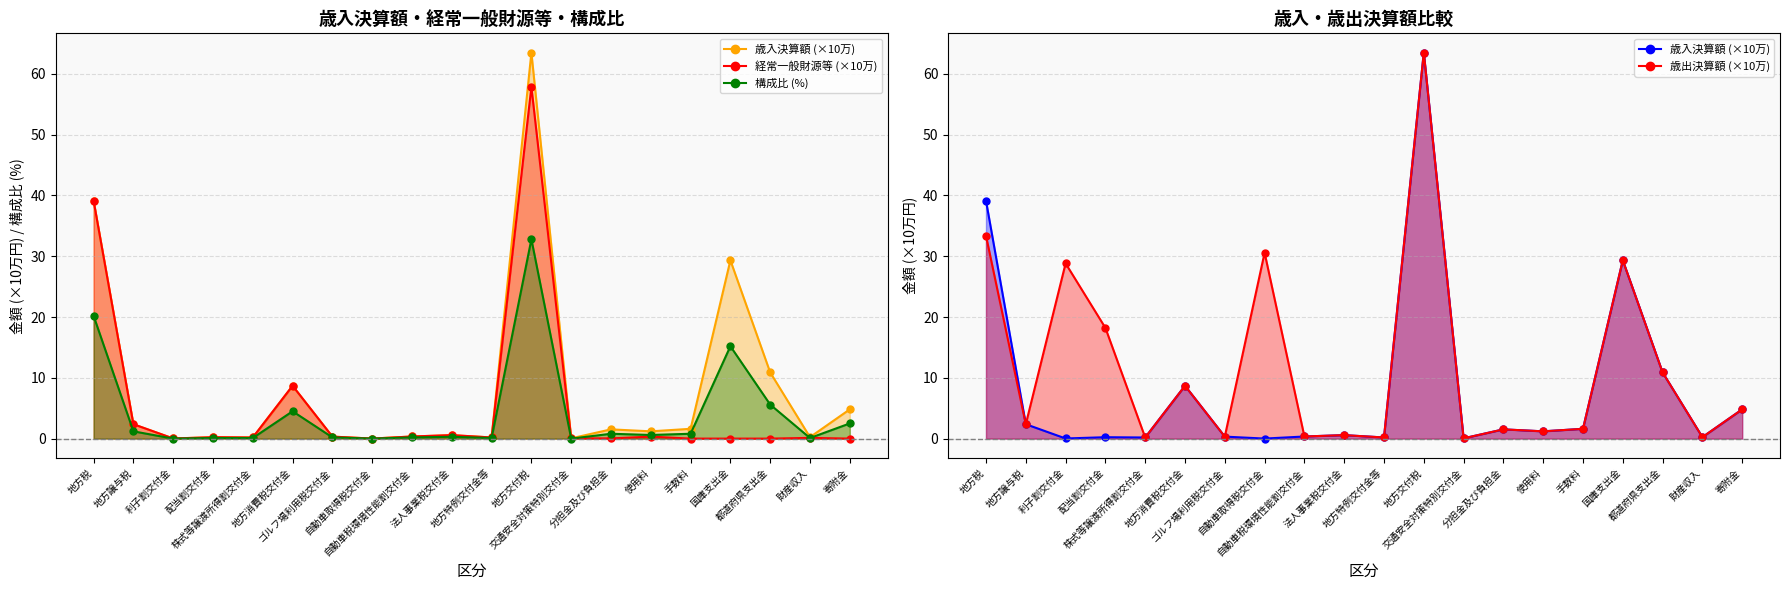

The value of 歳入決算額 at 利子割交付金 is 0.0. True or false?

False